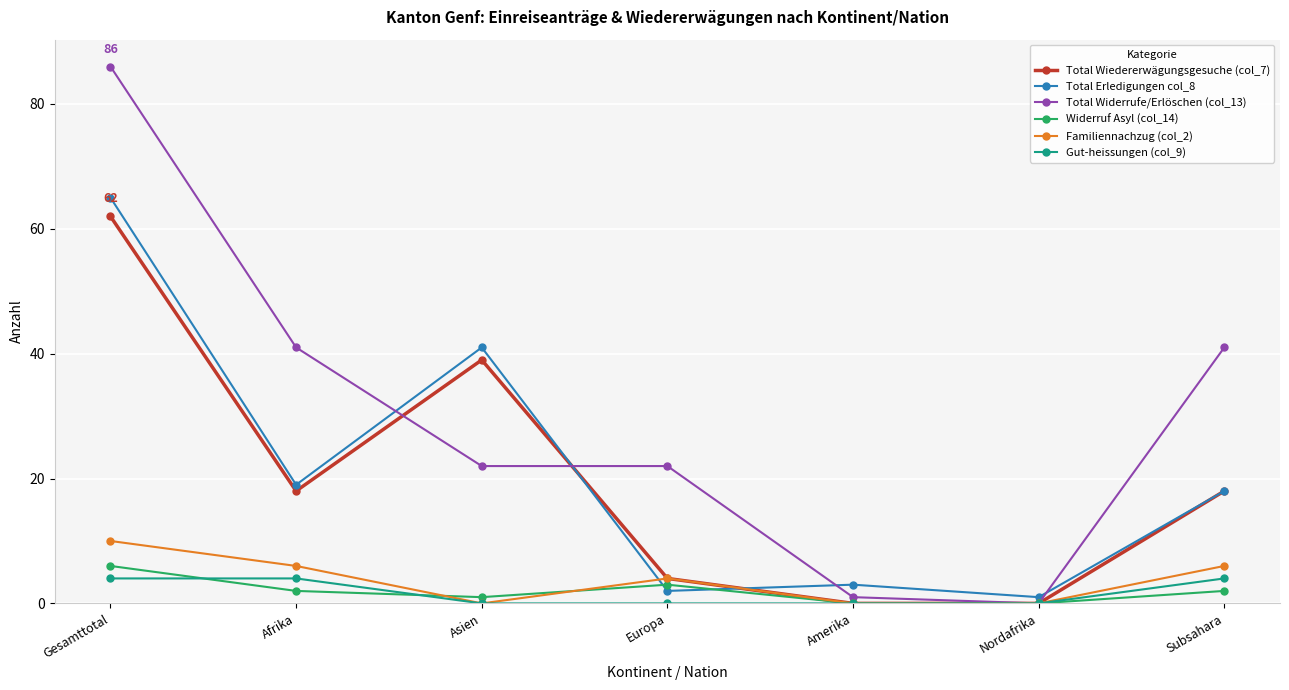

What position from the right is Amerika?

3